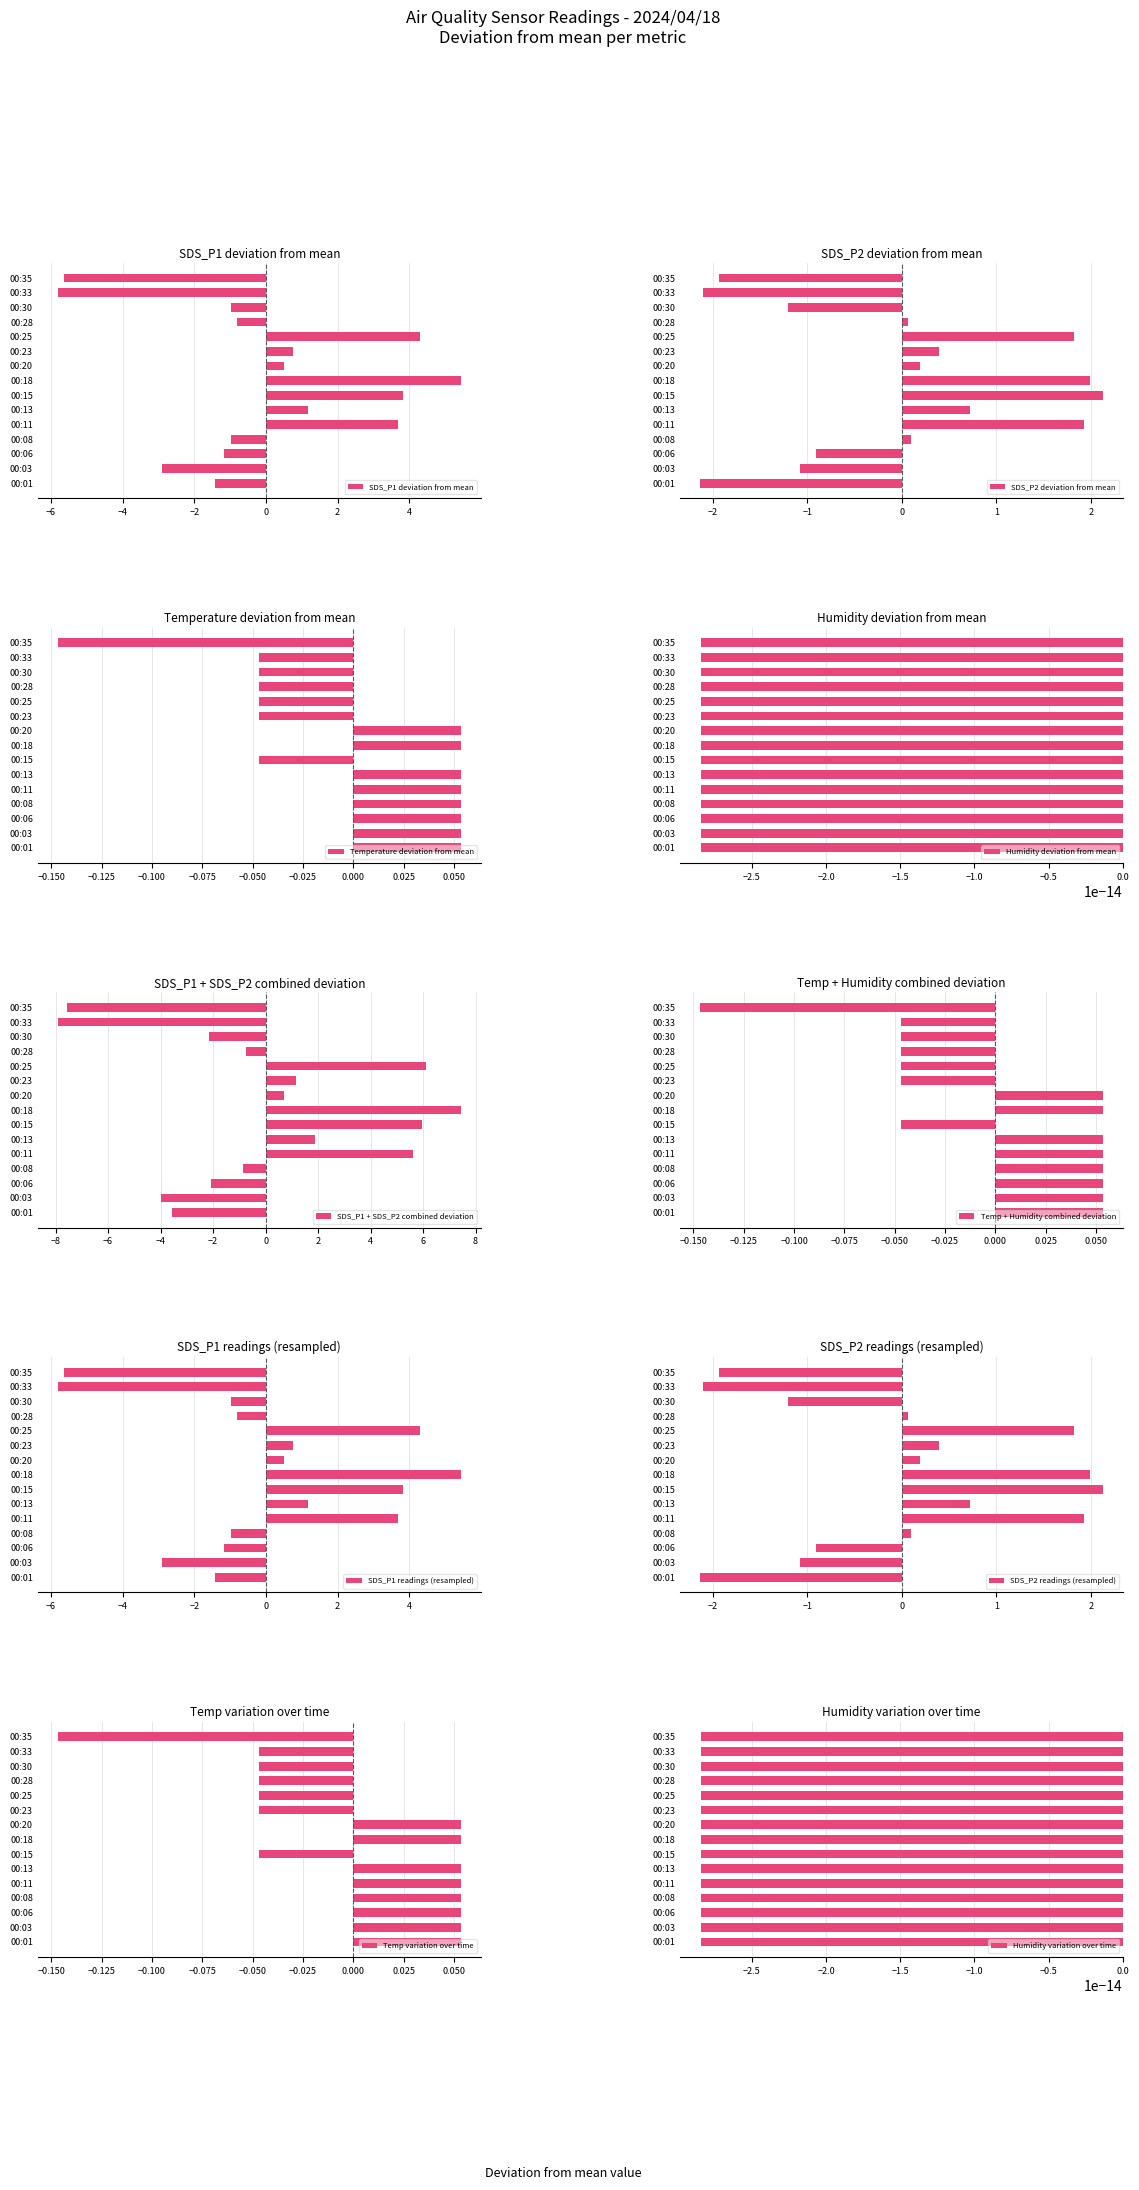

How many negative values does the SDS_P1 series have?

8